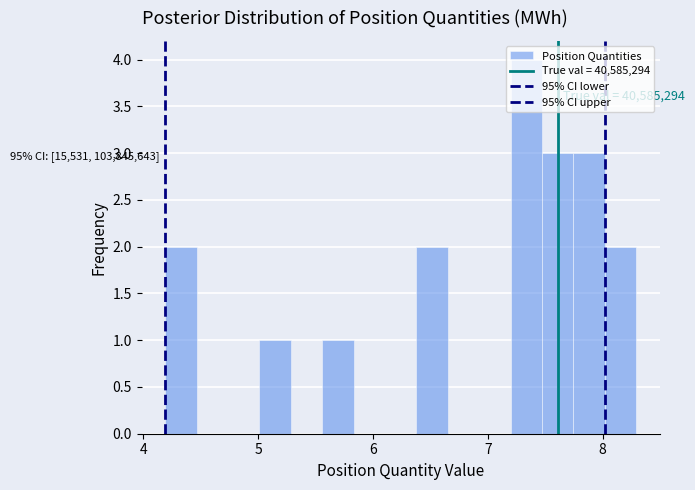

Read against the x-axis, roughly where is the centre of the tallest bar?

7.3